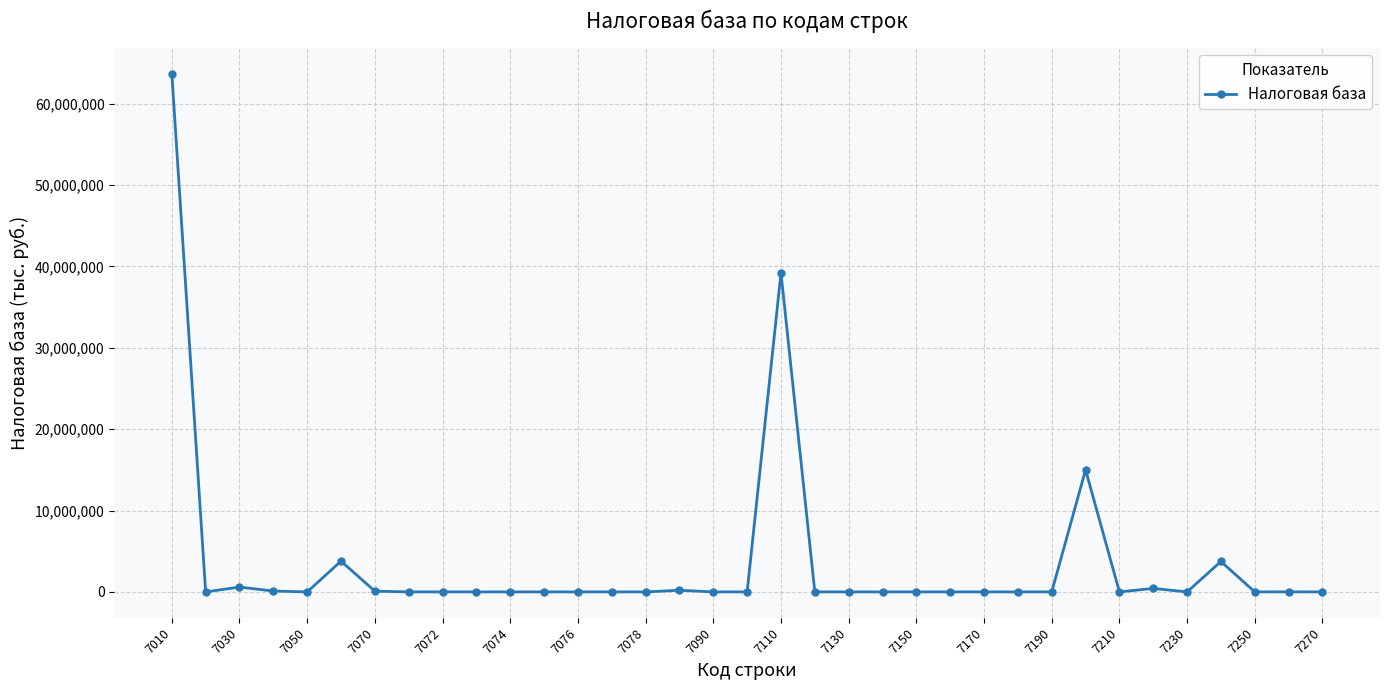

What is the difference between the maximum and second lowest values?

63700059